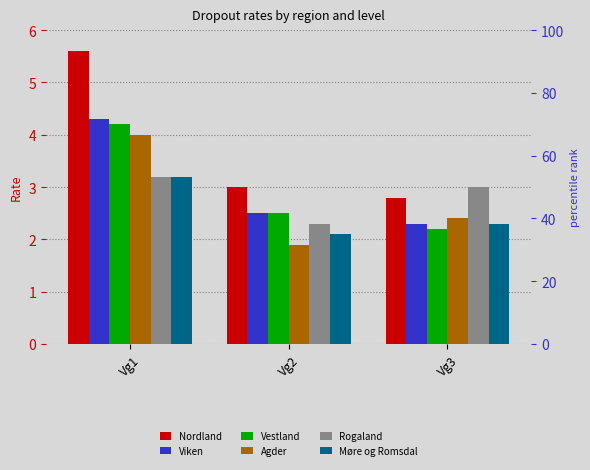

How many bars are there in each group?

6